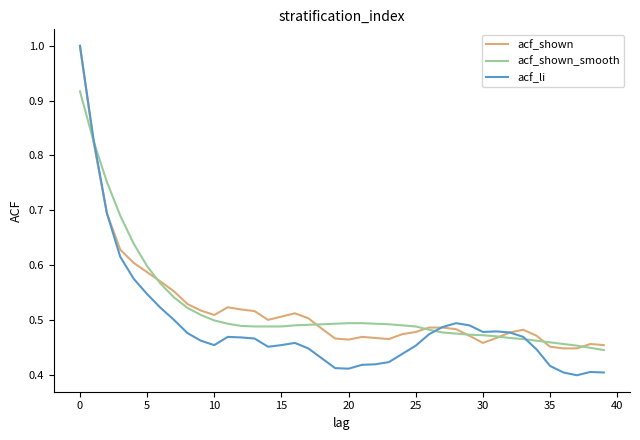

What is the maximum value for acf_shown?

1.0